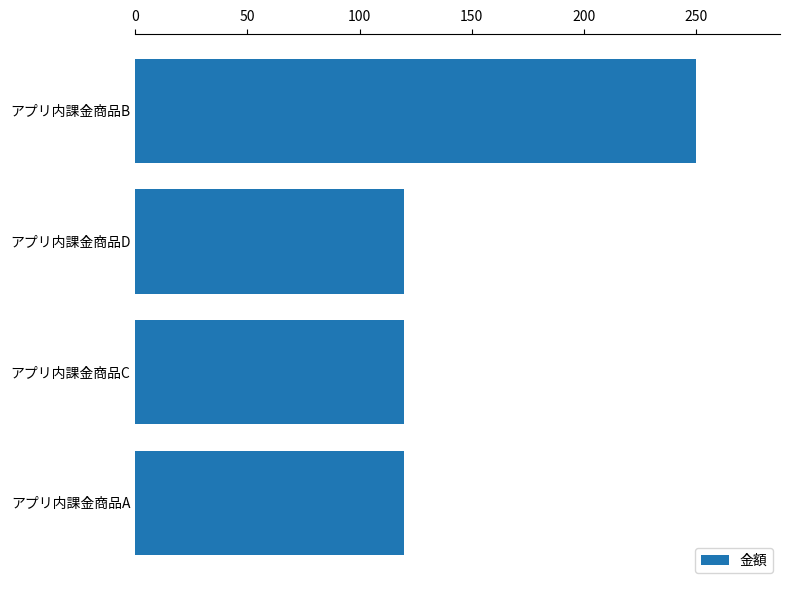

What is the label of the 3rd bar from the bottom?

アプリ内課金商品D